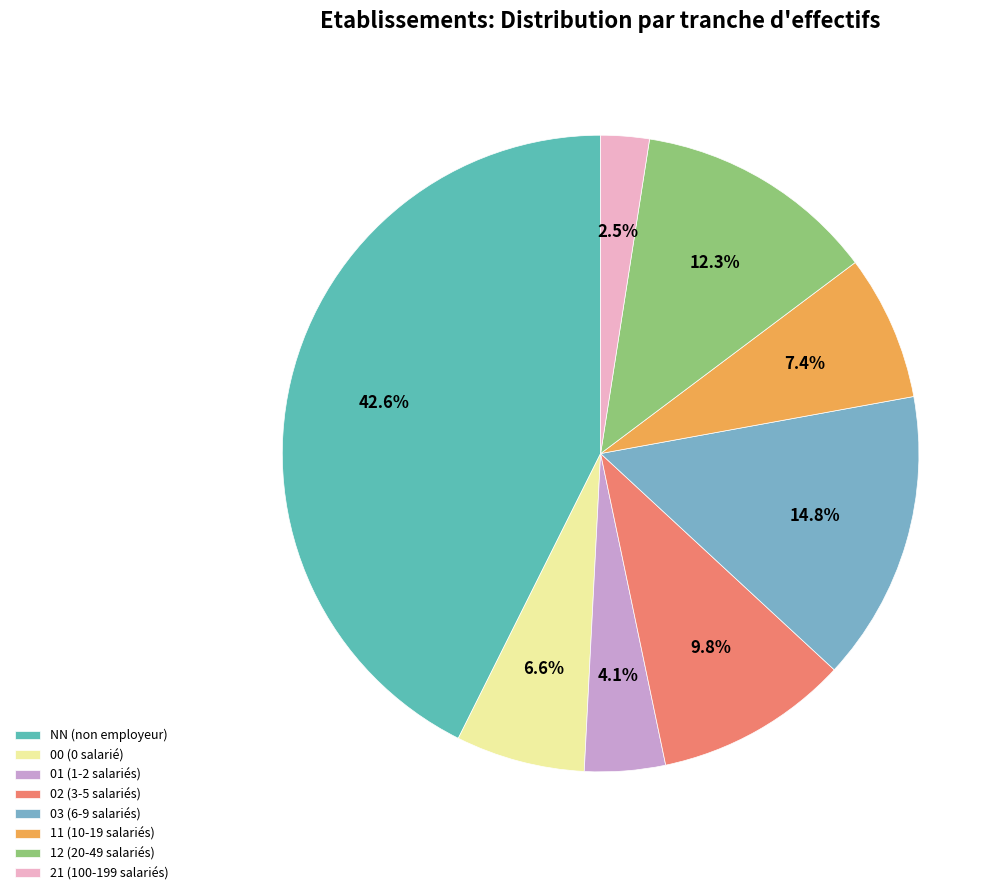

What percentage is the NN slice, to the nearest percent?

43%